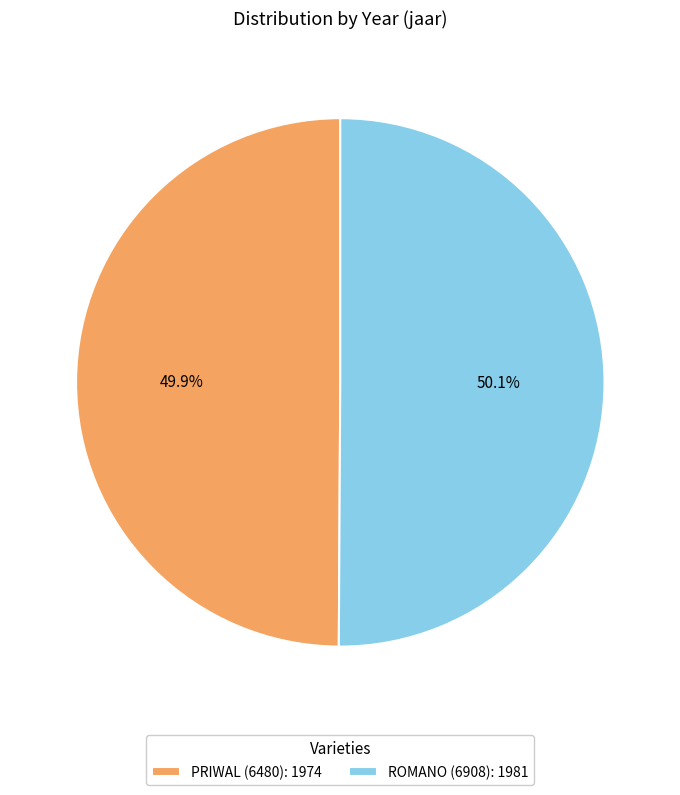

To the nearest percent, what percentage of the pie is PRIWAL (6480)?

50%